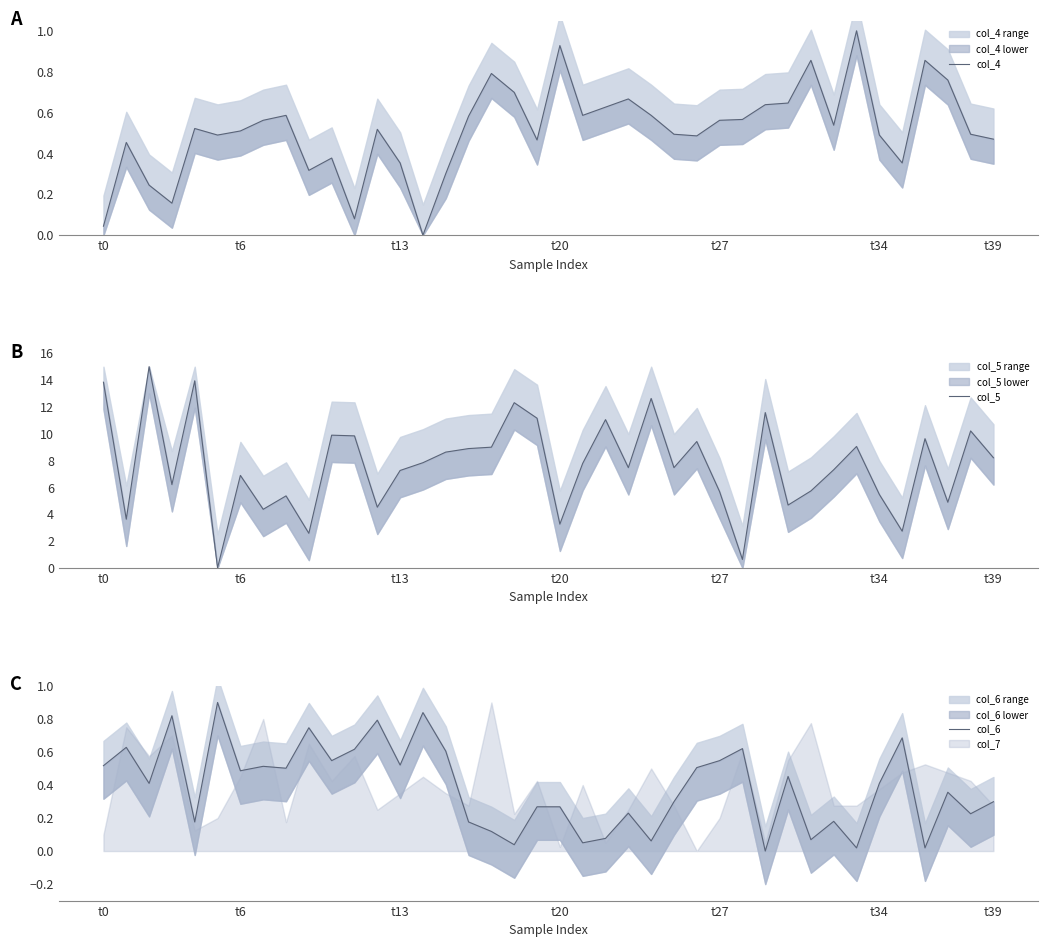

Does the chart display data point markers on the line(s)?

No